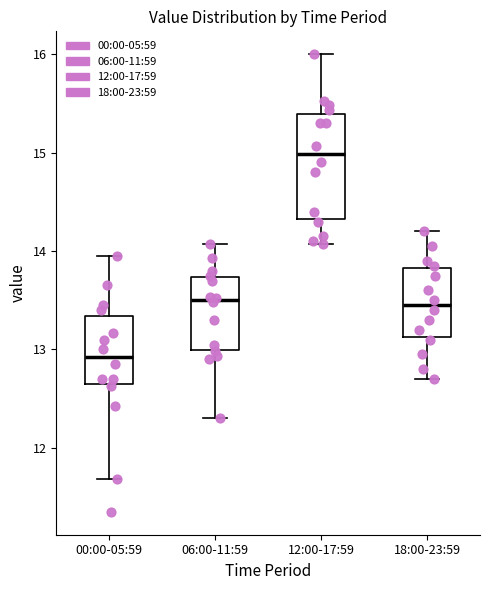

Reading left to right, read every box against the y-axis: the position of its median line, the range the box covers, and the ends of its whiskers. The values are not printed on the chart, so give them approximately, as read against the axis.

00:00-05:59: median 12.9, box 12.6 to 13.3, whiskers 11.7 to 14.0
06:00-11:59: median 13.5, box 13.0 to 13.7, whiskers 12.3 to 14.1
12:00-17:59: median 15.0, box 14.3 to 15.4, whiskers 14.1 to 16.0
18:00-23:59: median 13.5, box 13.1 to 13.8, whiskers 12.7 to 14.2